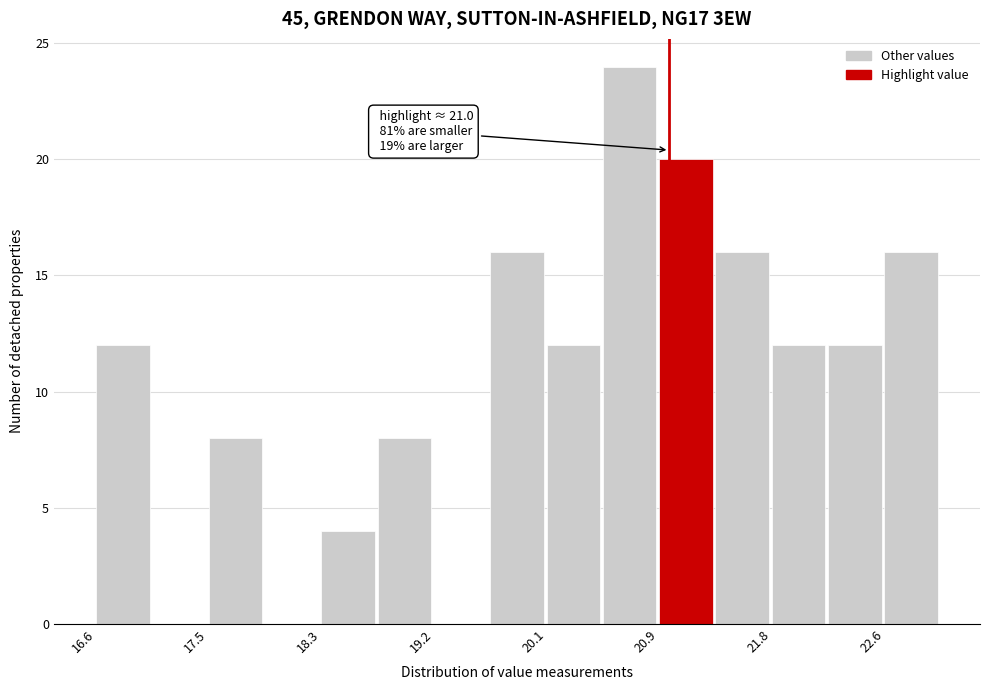

Which range on the x-axis has the tallest bar?

20.5 to 20.9